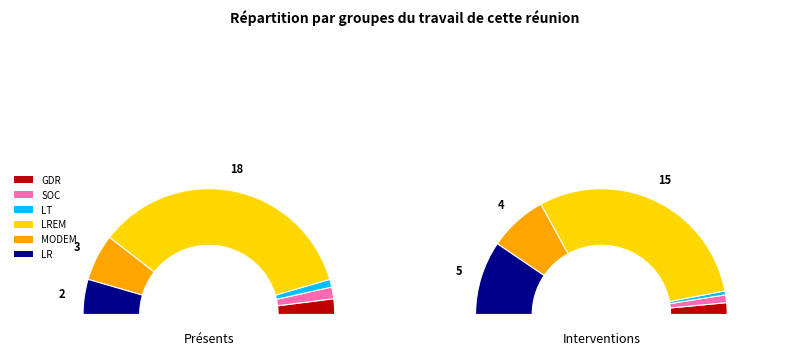

True or false: 37 accounts for 8% of the total.

True